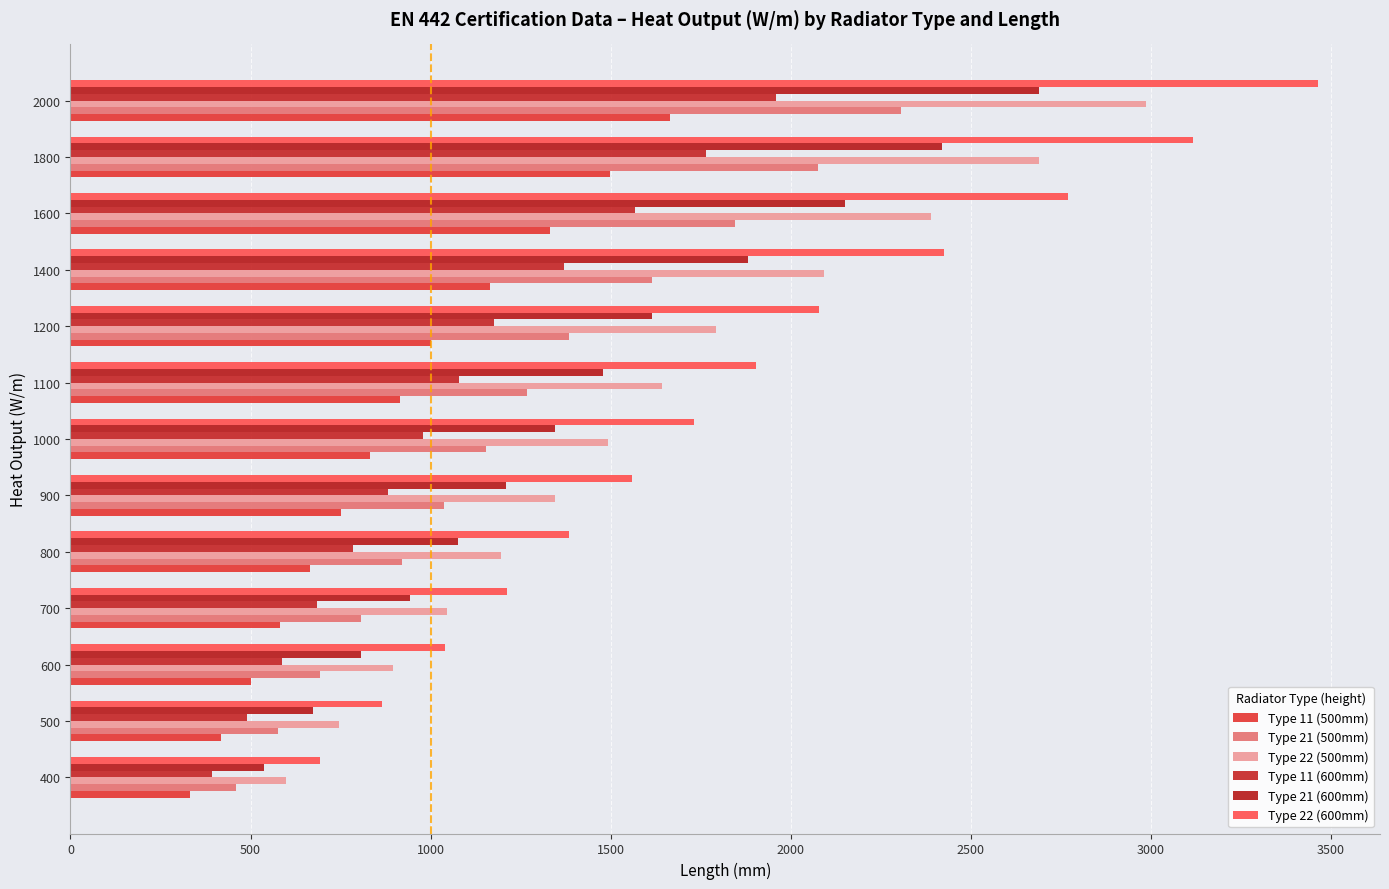

How many distinct data groups are displayed?

6